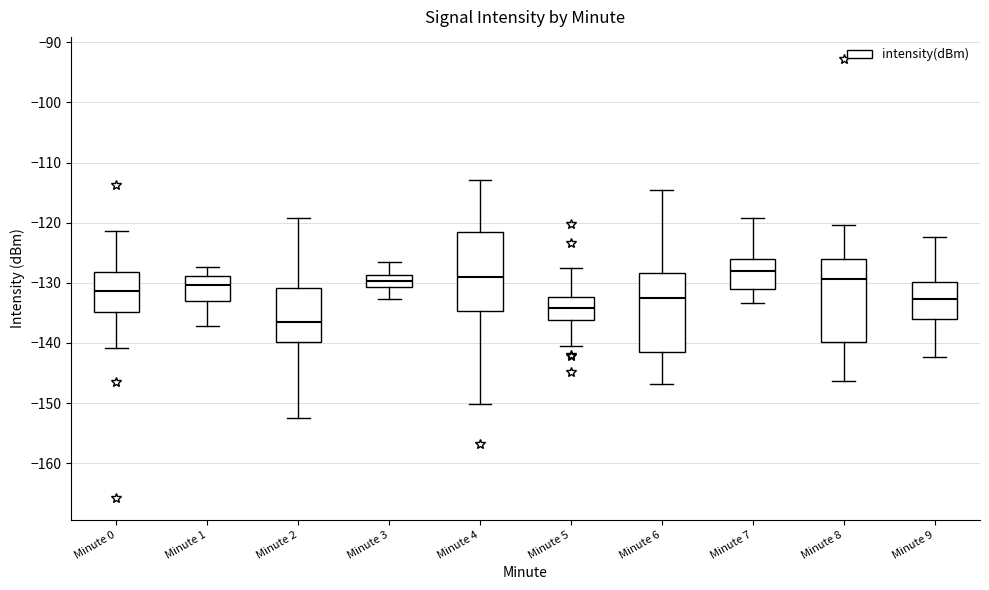

Reading left to right, read every box against the y-axis: the position of its median line, the range the box covers, and the ends of its whiskers. The values are not printed on the chart, so give them approximately, as read against the axis.

Minute 0: median -131, box -135 to -128, whiskers -141 to -121
Minute 1: median -130, box -133 to -129, whiskers -137 to -127
Minute 2: median -136, box -140 to -131, whiskers -152 to -119
Minute 3: median -130, box -131 to -129, whiskers -133 to -127
Minute 4: median -129, box -135 to -121, whiskers -150 to -113
Minute 5: median -134, box -136 to -132, whiskers -141 to -128
Minute 6: median -133, box -141 to -128, whiskers -147 to -115
Minute 7: median -128, box -131 to -126, whiskers -133 to -119
Minute 8: median -129, box -140 to -126, whiskers -146 to -120
Minute 9: median -133, box -136 to -130, whiskers -142 to -122